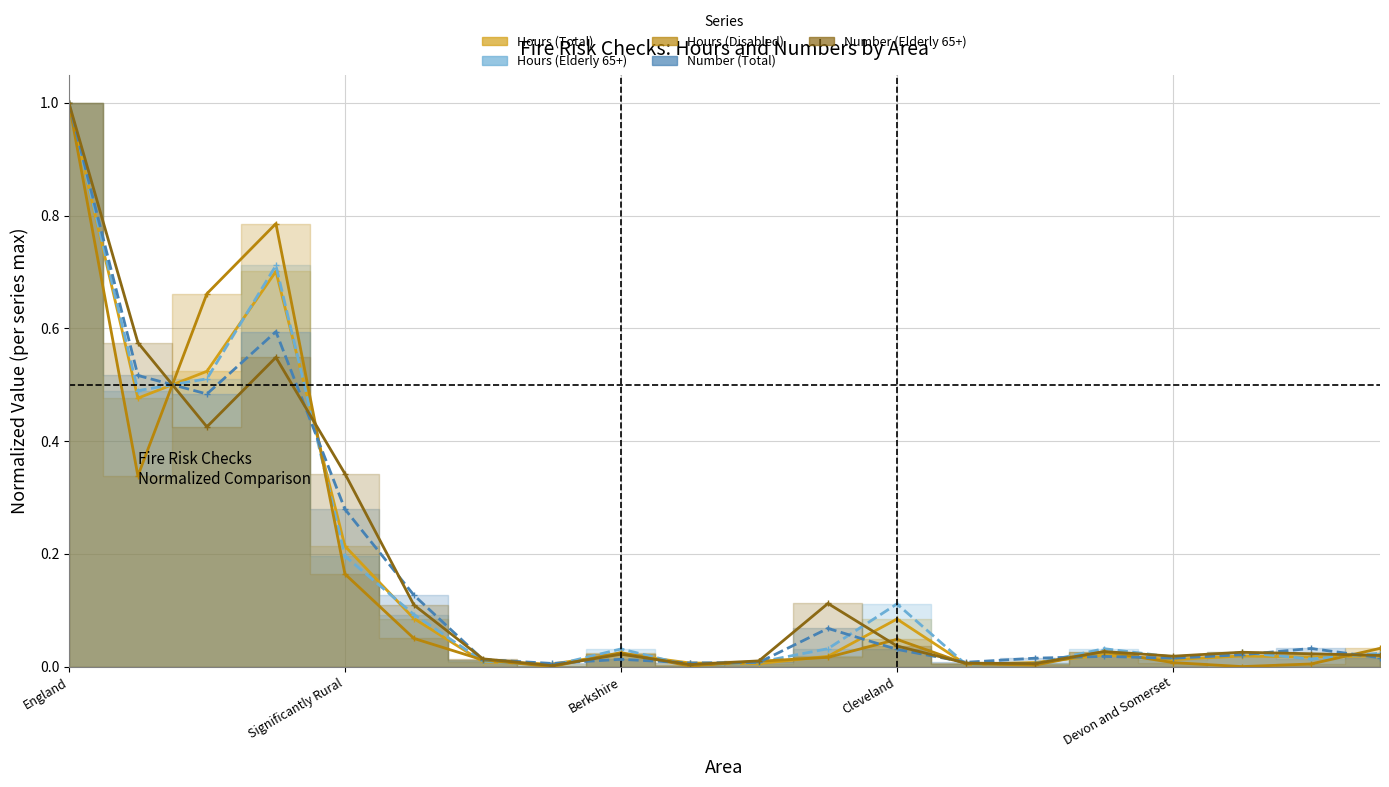

The Number (Elderly 65+) series shows 1.0 at Non-metropolitan. True or false?

False